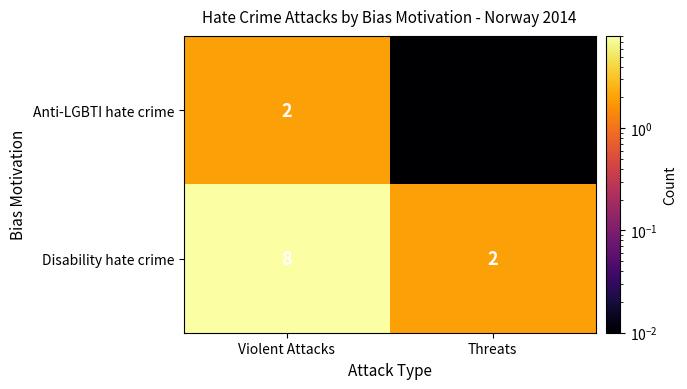

Between Violent Attacks and Threats, which series saw the biggest shift?

Disability hate crime